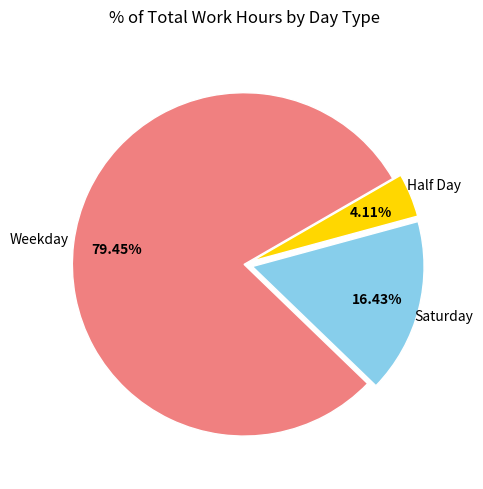

How many segments does this pie chart have?

3